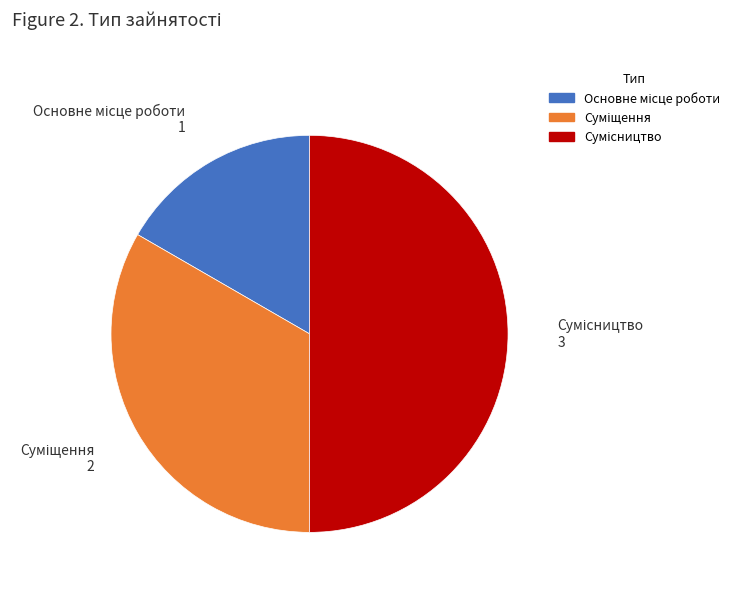

To the nearest percent, what is the average slice percentage?

33%